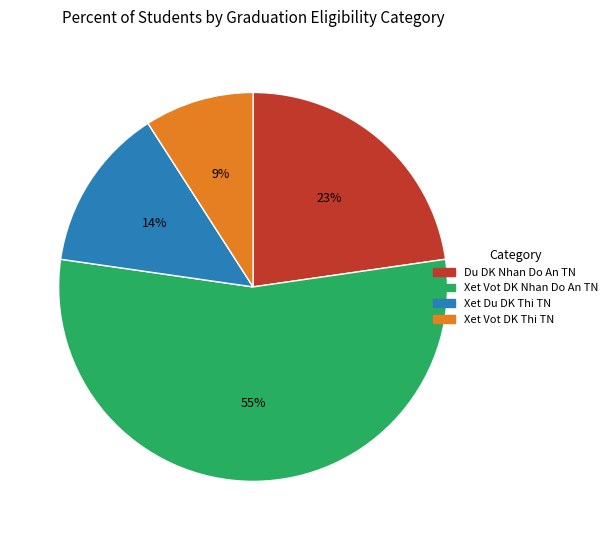

Which slice is the largest?

Xet Vot DK Nhan Do An TN